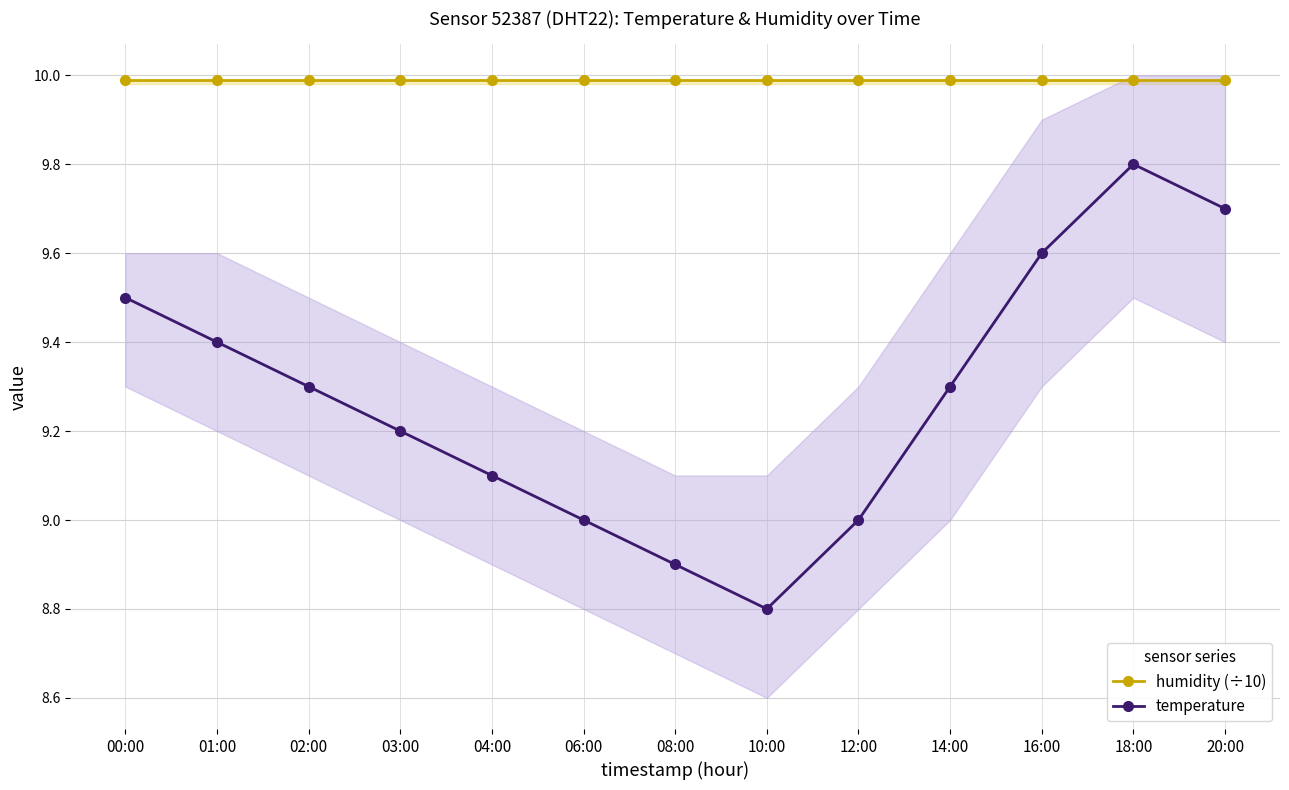

The value of humidity (÷10) at 03:00 is 10.0. True or false?

True